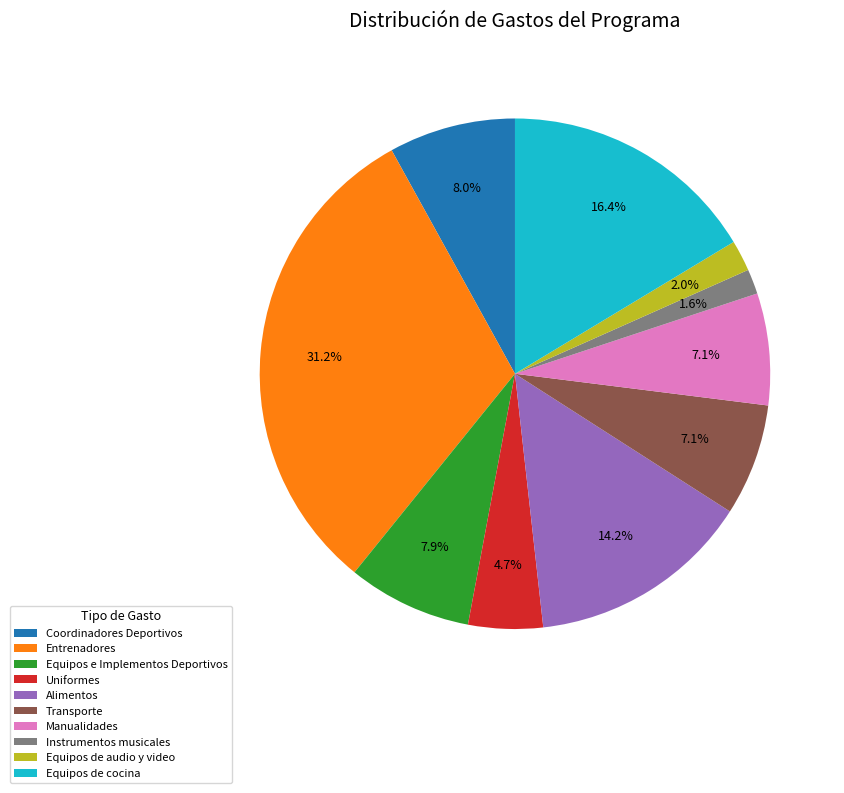

To the nearest percent, what portion does Transporte represent?

7%